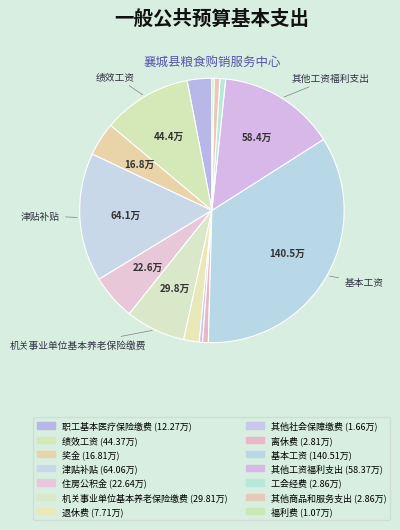

Which category has the biggest portion of the pie?

基本工资